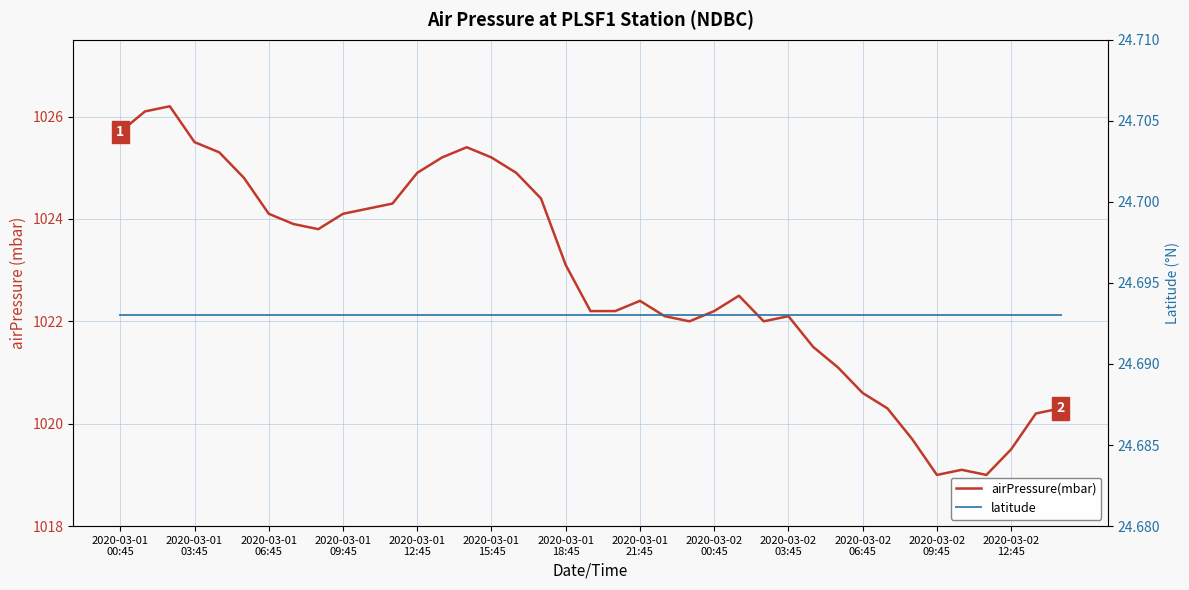

True or false: airPressure(mbar) and latitude cross at least once.

False